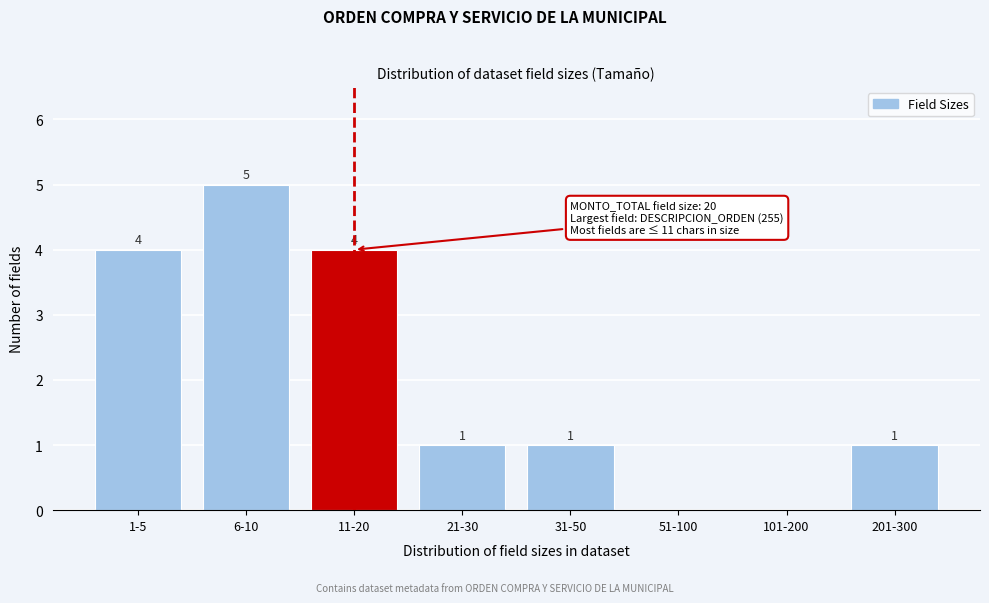

Reading left to right, what are all the values shown in this chart?

1-5=4	6-10=5	11-20=4	21-30=1	31-50=1	51-100=0	101-200=0	201-300=1